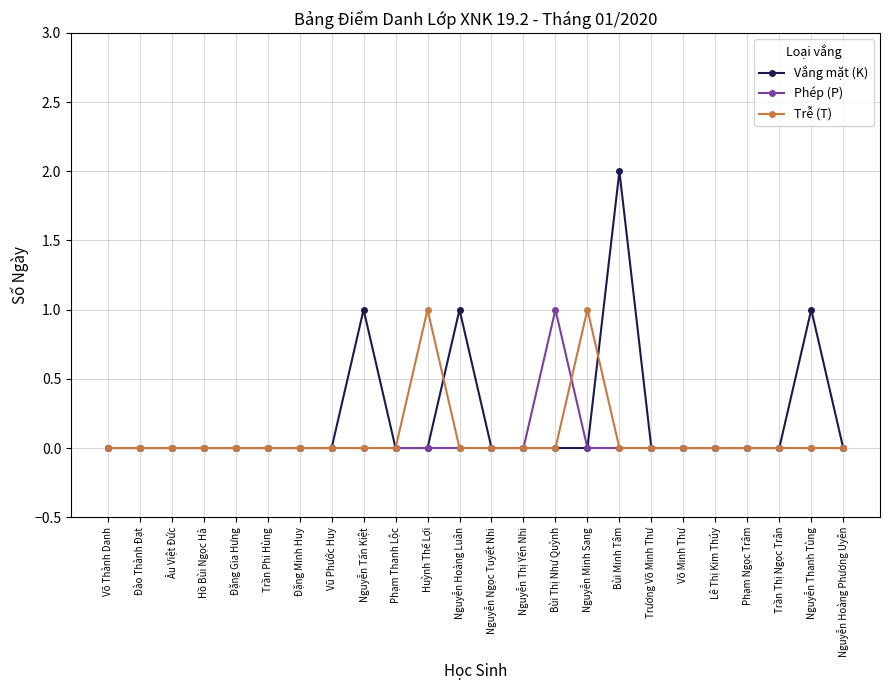

True or false: Vắng mặt (K) has more than 0 points higher than both neighbors.

True